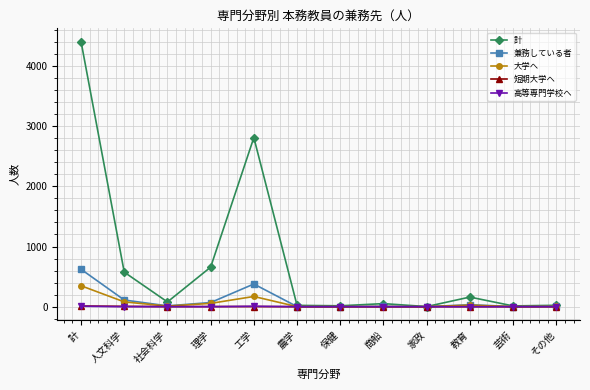

The 大学へ series shows 0 at 家政. True or false?

True